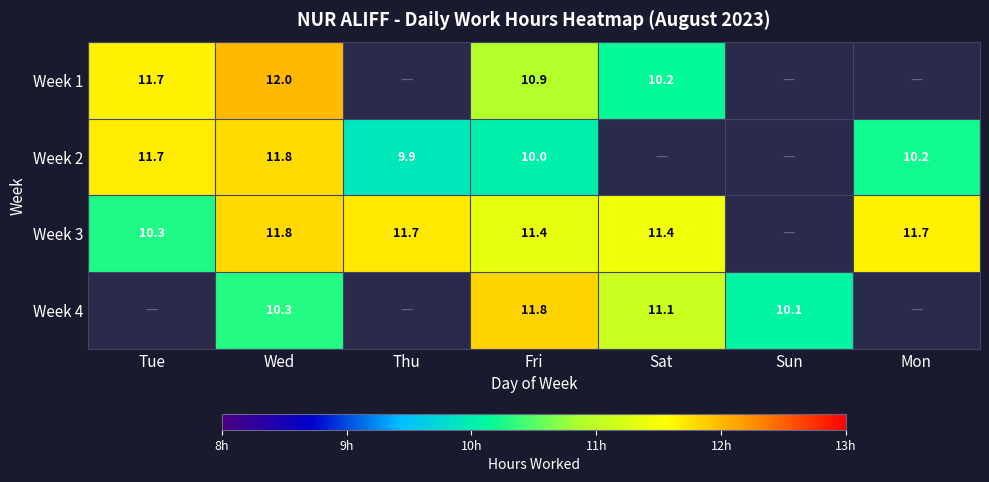

What is the total value across all series at Wed?

45.9